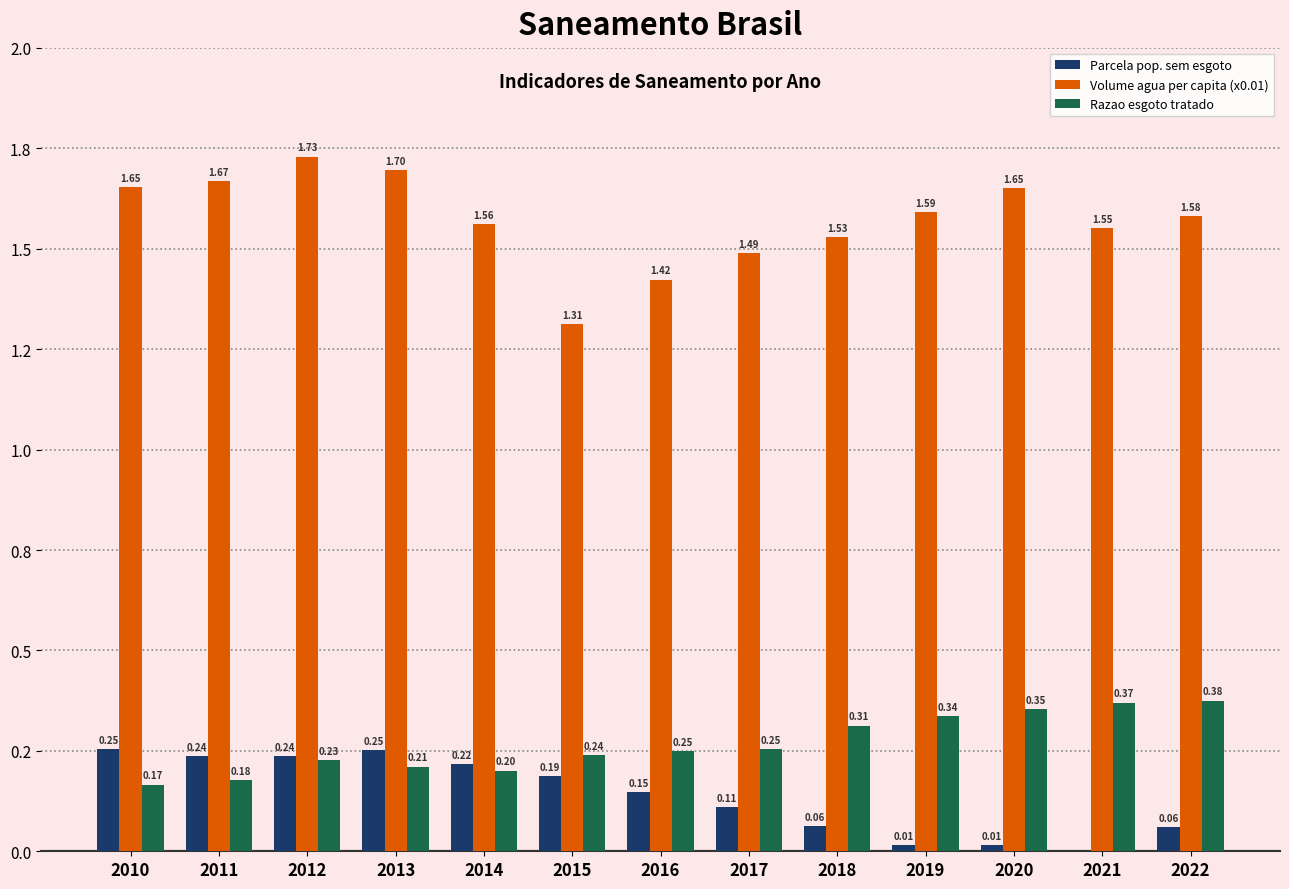

At 2022, list the series in order from smallest to largest.

Parcela pop. sem esgoto, Razao esgoto tratado, Volume agua per capita (x0.01)